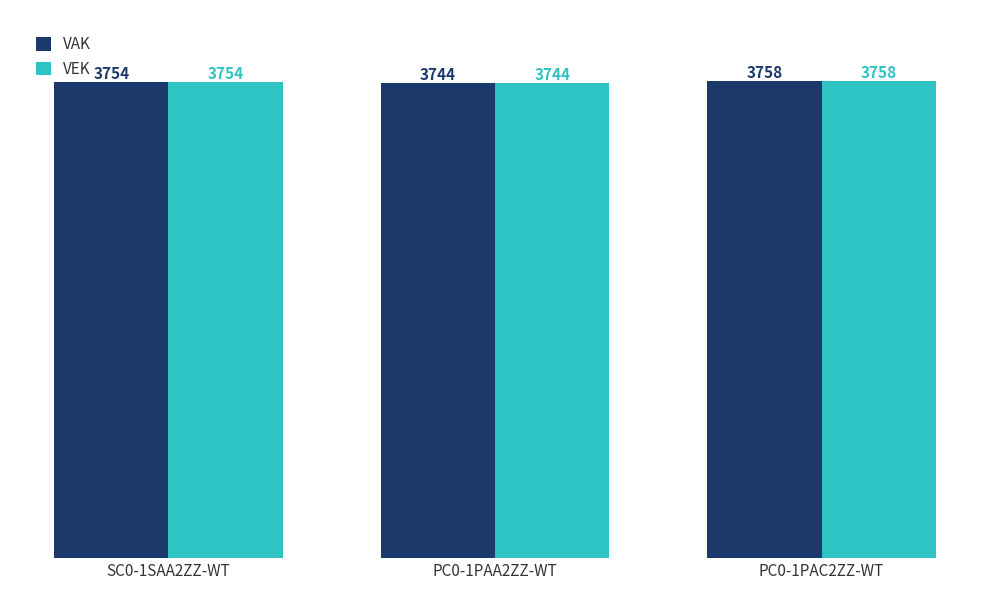

Reading left to right, extract all data points from this chart.

VAK: SC0-1SAA2ZZ-WT=3754	PC0-1PAA2ZZ-WT=3744	PC0-1PAC2ZZ-WT=3758
VEK: SC0-1SAA2ZZ-WT=3754	PC0-1PAA2ZZ-WT=3744	PC0-1PAC2ZZ-WT=3758